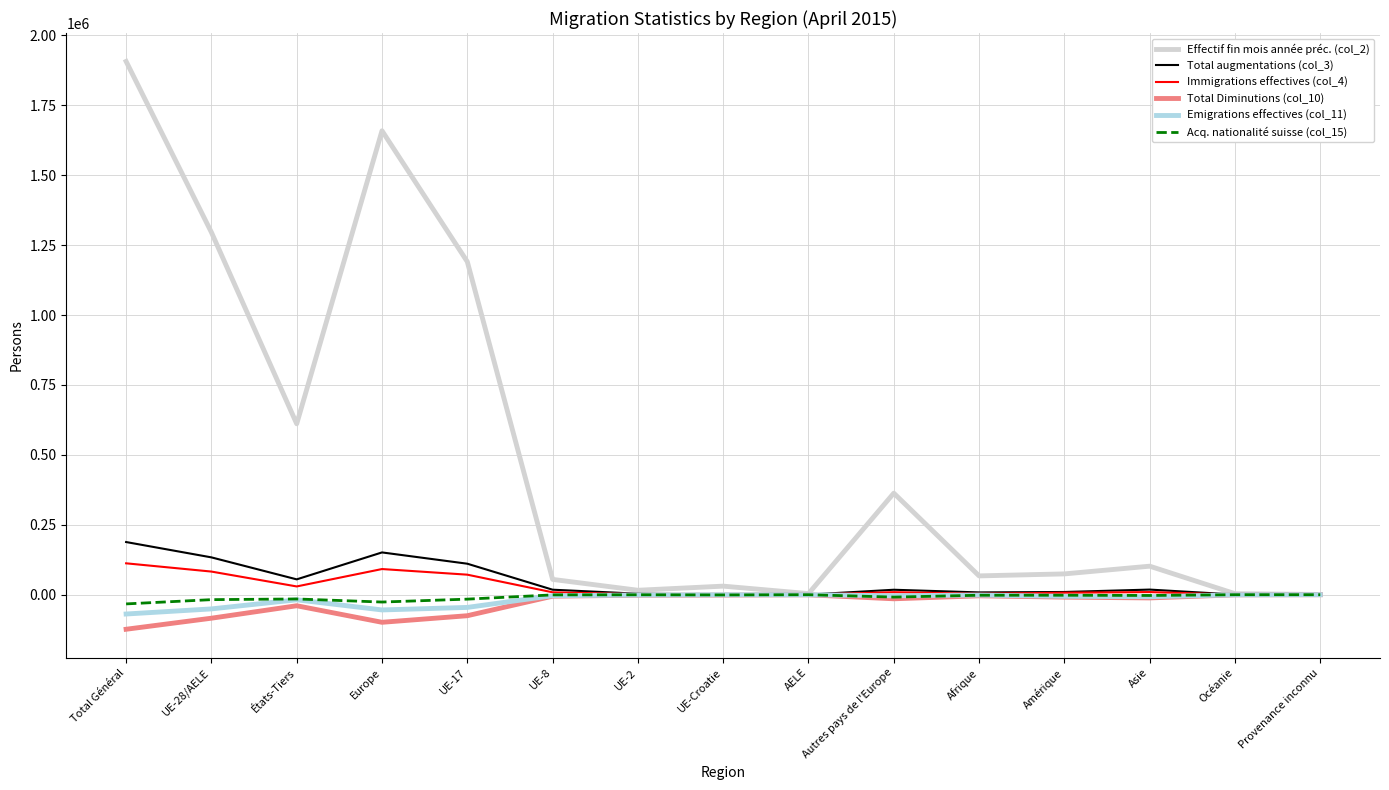

Which category has the highest value across all series?

Total Général